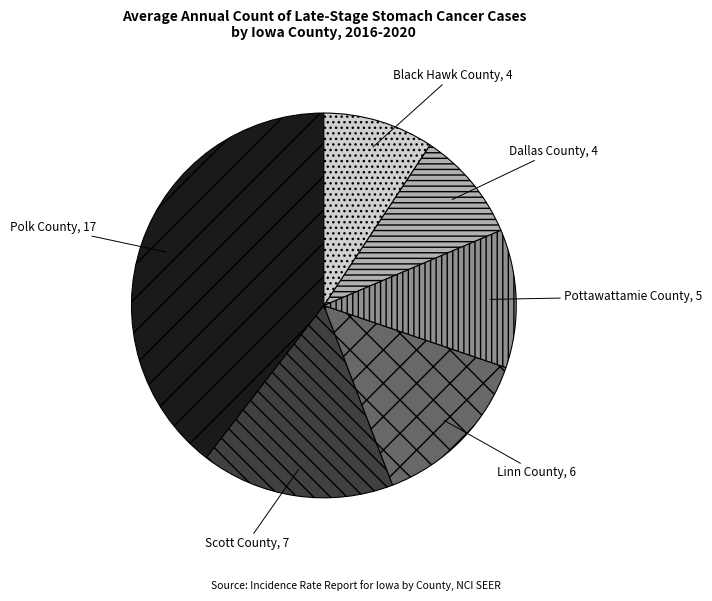

True or false: Black Hawk County accounts for 9% of the total.

True